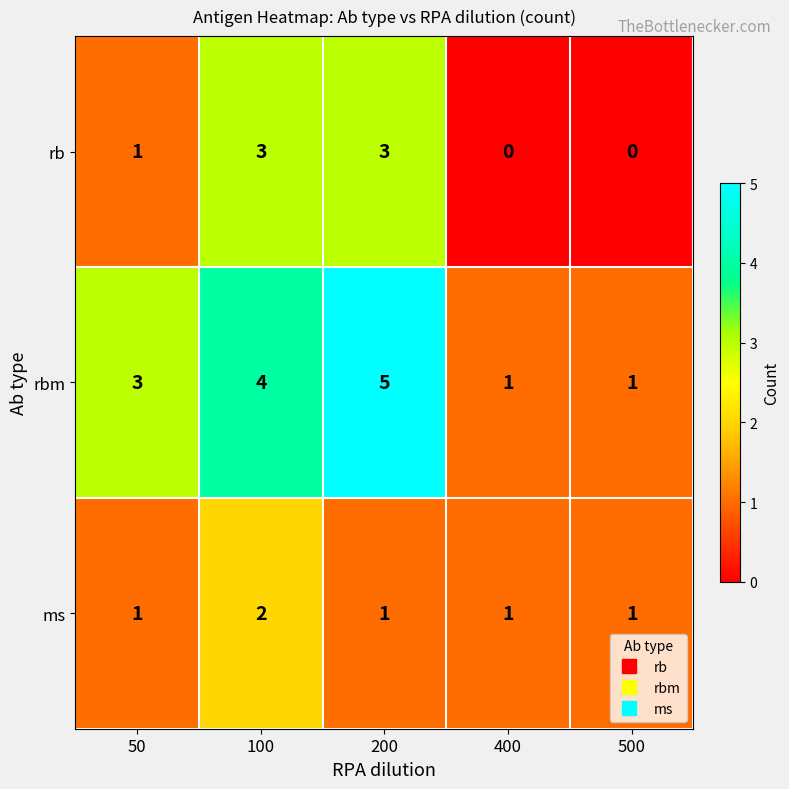

Reading left to right, list all the values displayed in this chart.

rb: 1	3	3	0	0
rbm: 3	4	5	1	1
ms: 1	2	1	1	1